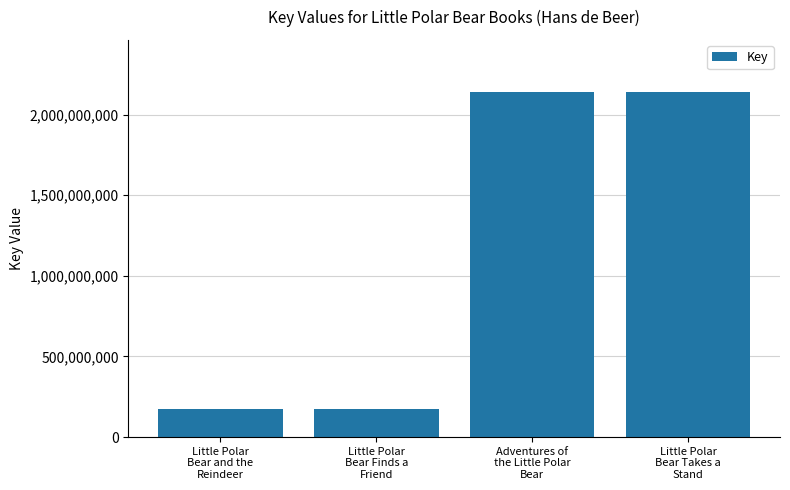

Count the number of categories in the chart.

4